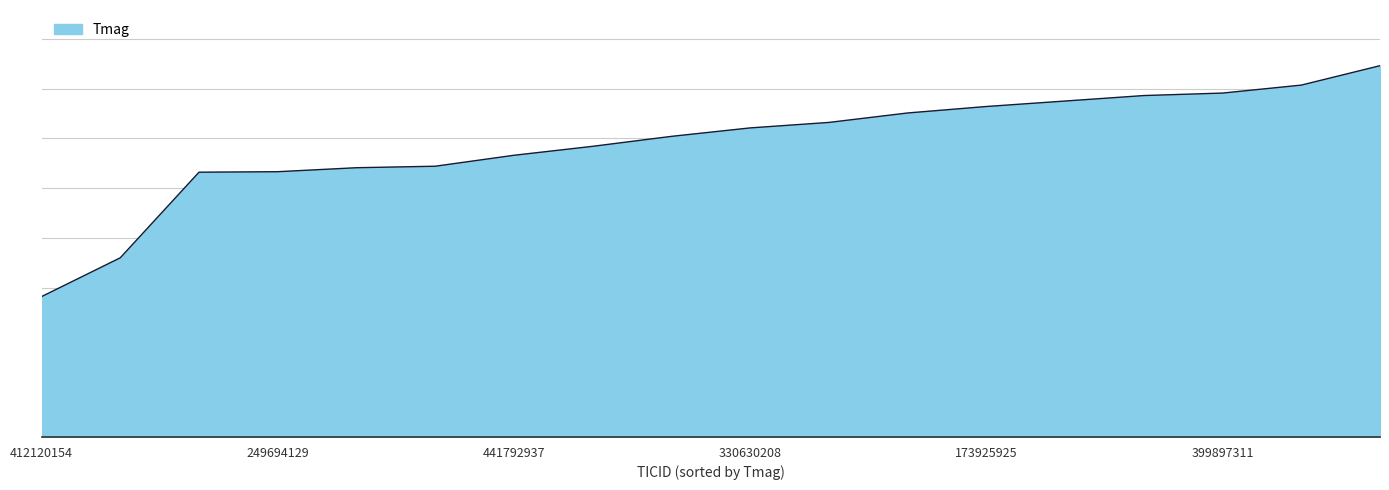

Which category has the highest value across all series?

320211179